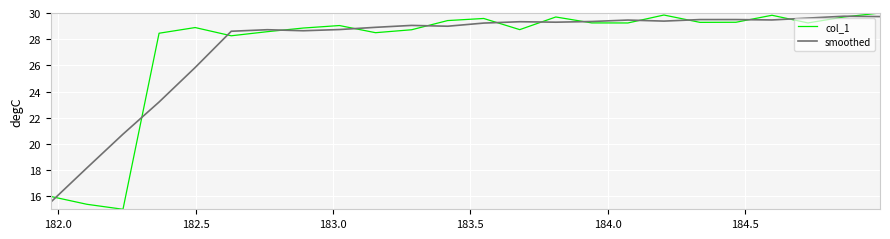

What is the minimum value for smoothed?

15.5